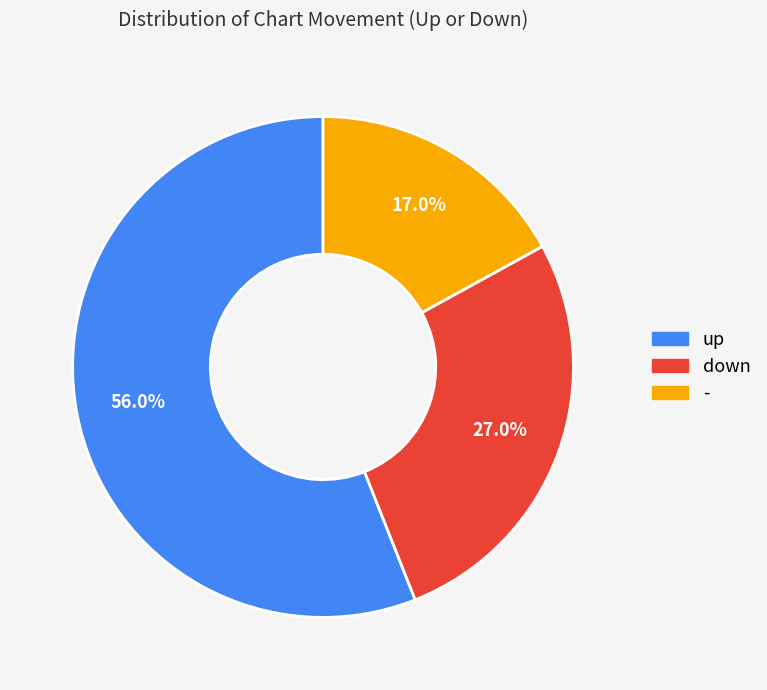

Which category has the smallest portion of the pie?

-